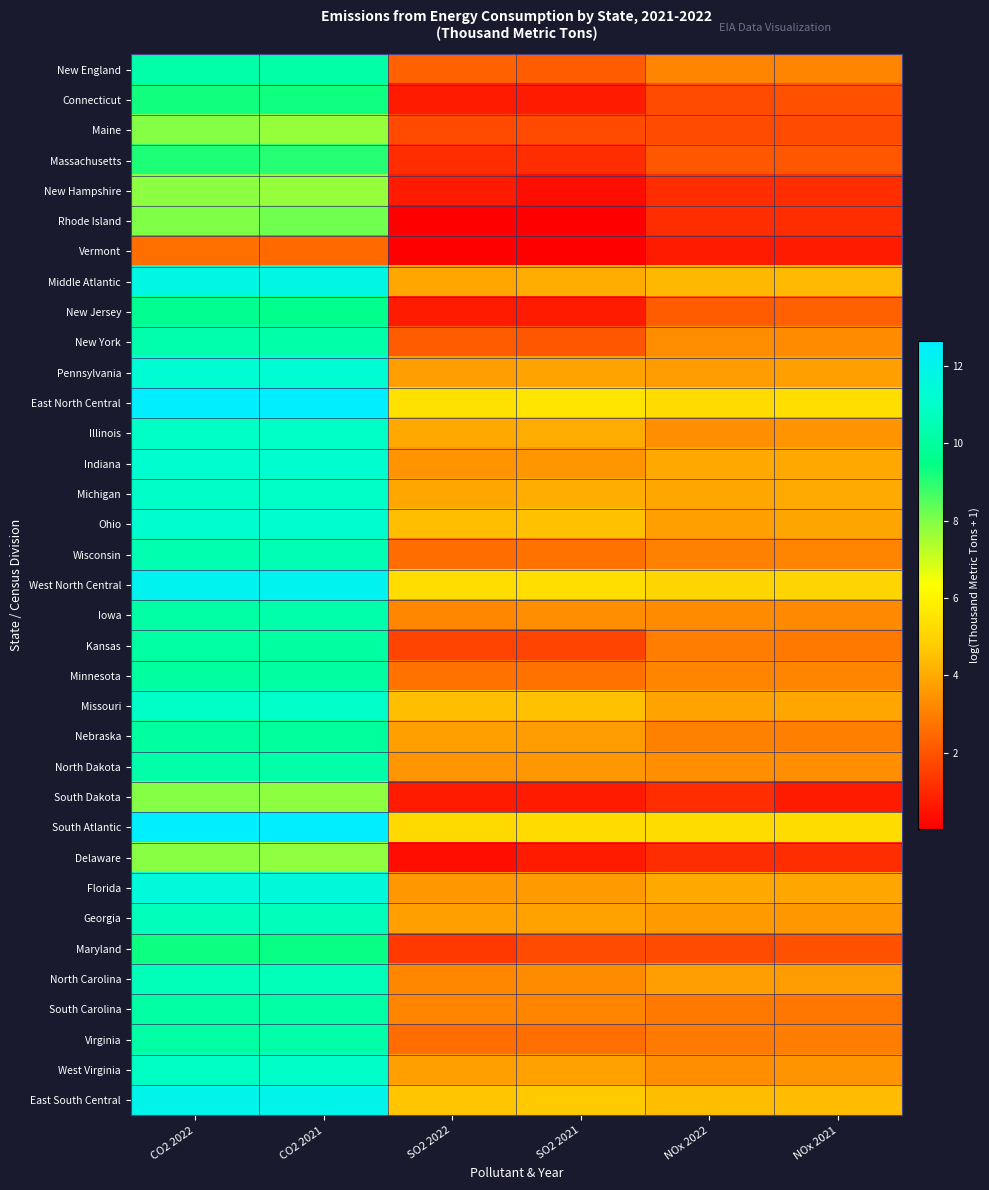

What is the greatest value displayed?

12.6